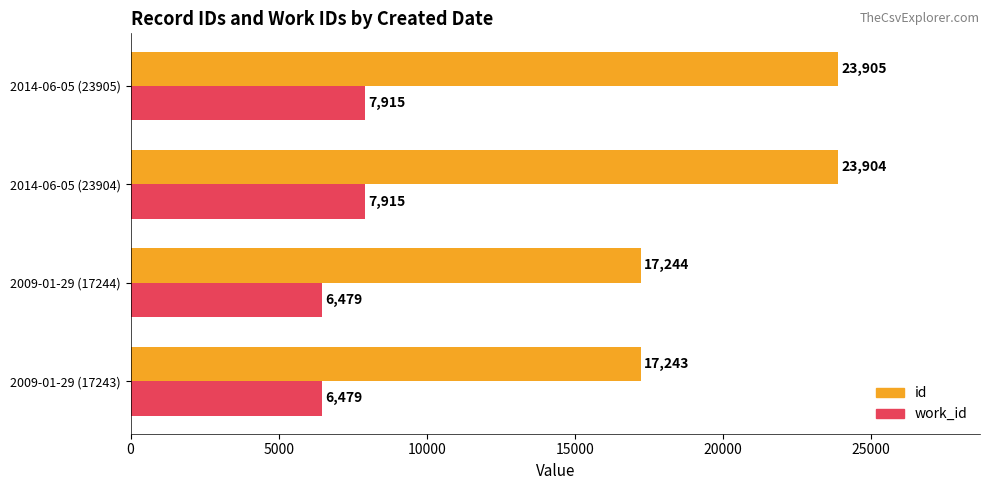

Which series changed the most between 2009-01-29 (17244) and 2014-06-05 (23905)?

id